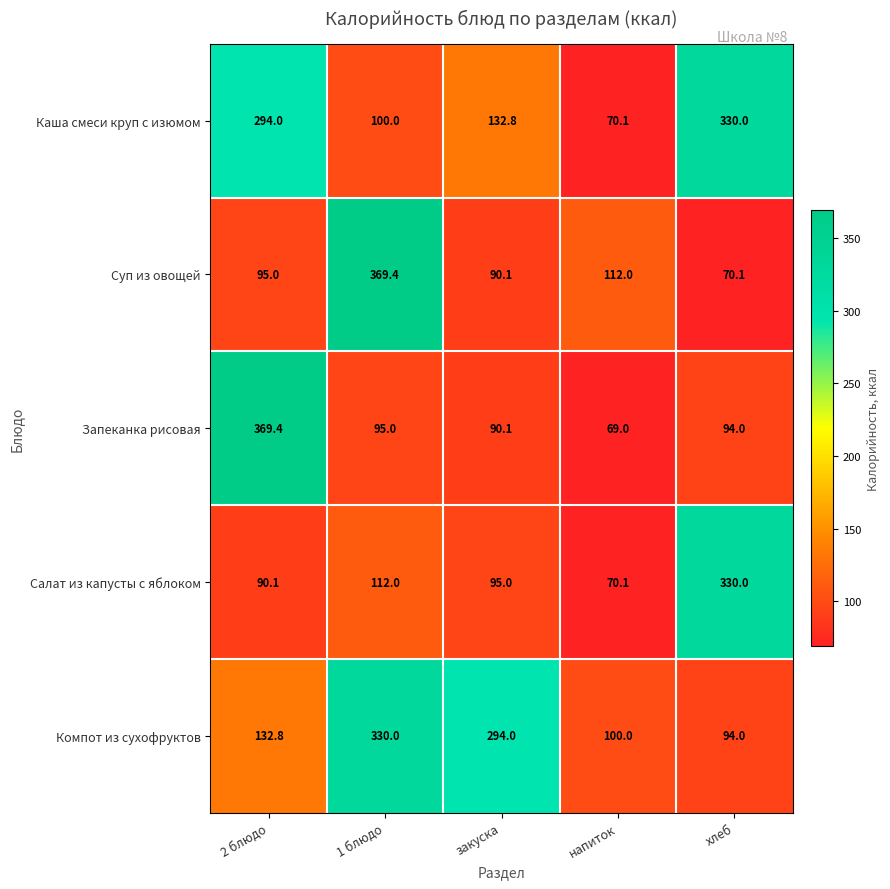

Which series has the largest range (max minus min)?

Запеканка рисовая